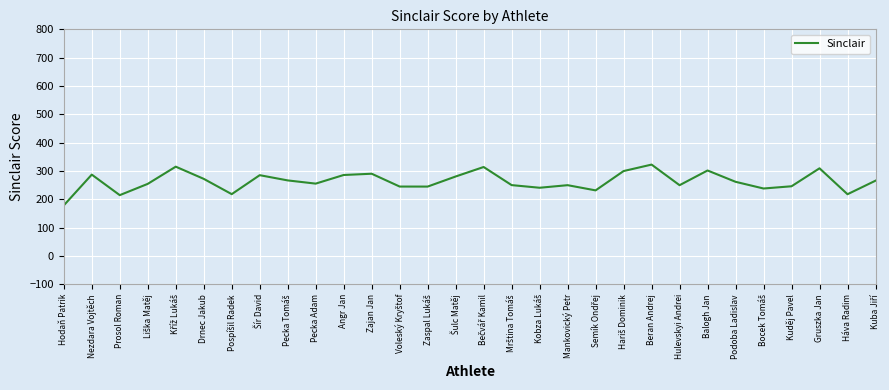

Which category has the highest value across all series?

Beran Andrej